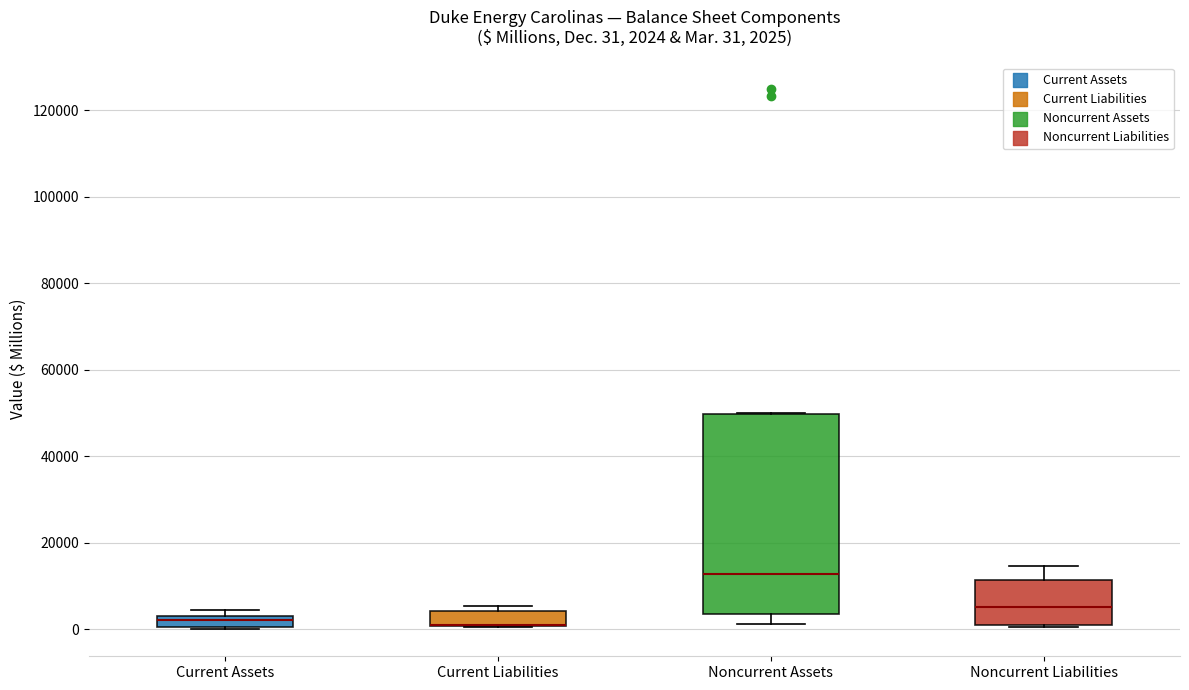

Which box is the tallest, from its lower edge to its upper edge?

Noncurrent Assets